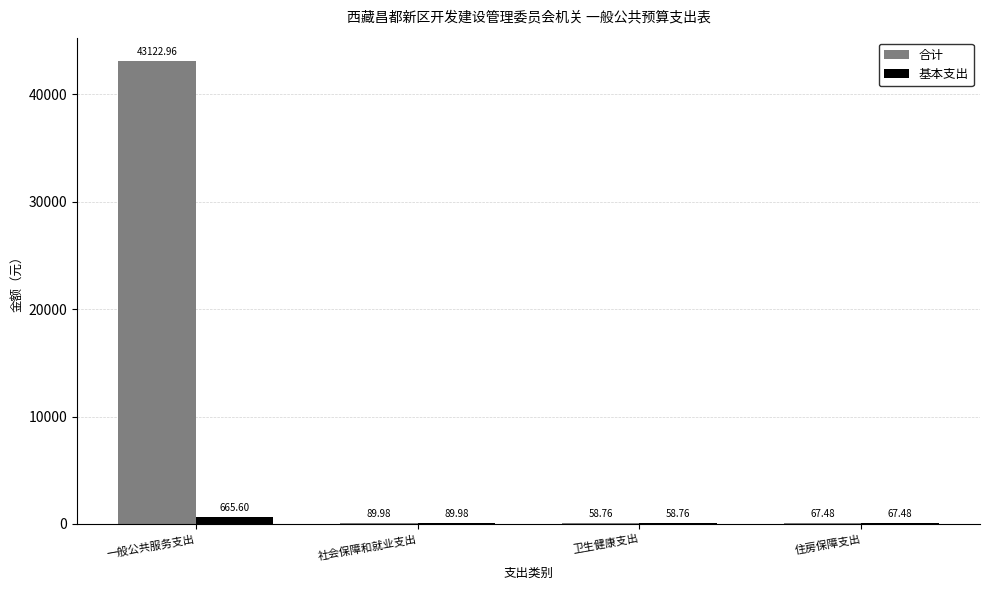

Read the 基本支出 value at 一般公共服务支出.

665.6